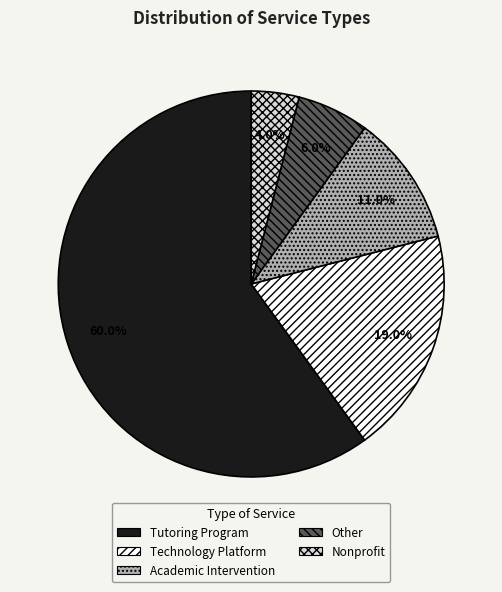

What portion of the pie excludes Technology Platform?

81.0%